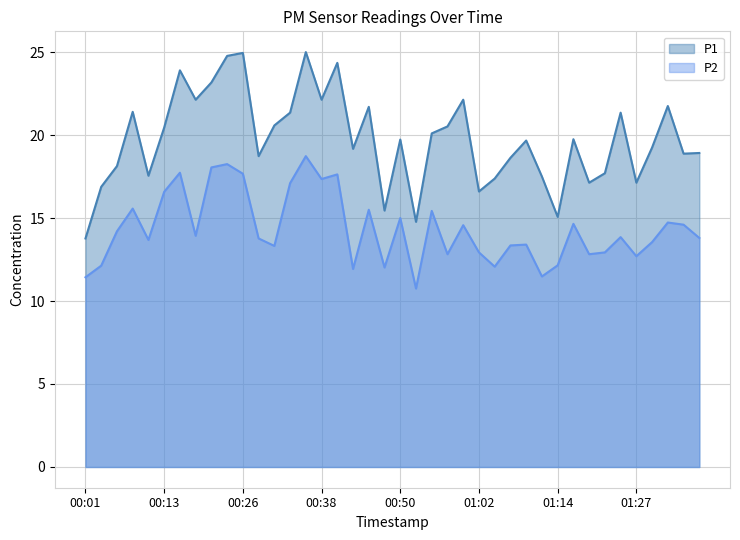

Which label corresponds to the smallest value in the chart?

00:52